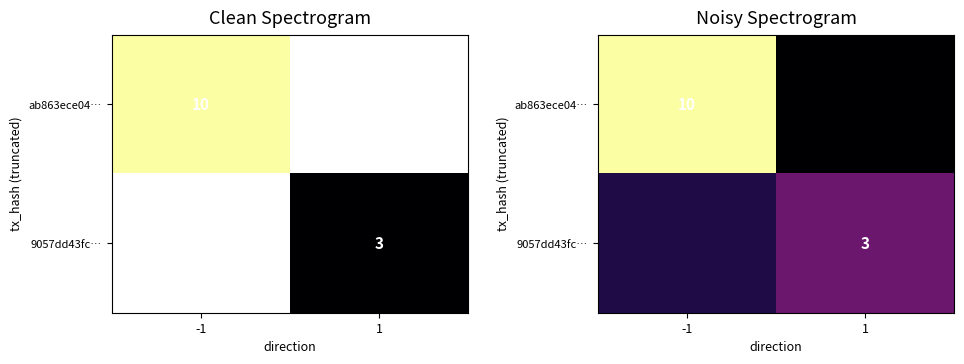

Is the value of ab863ece04… at 1 greater than the value of 9057dd43fc… at -1?

No